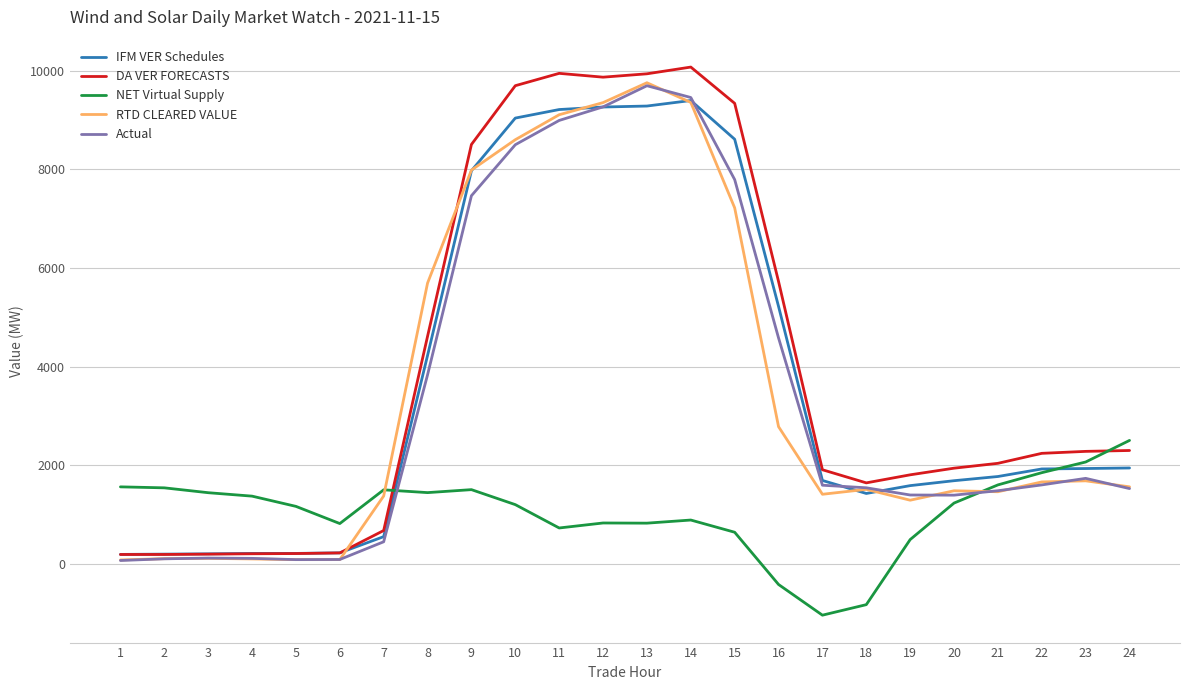

What is the total value across all series at 8?

19816.5